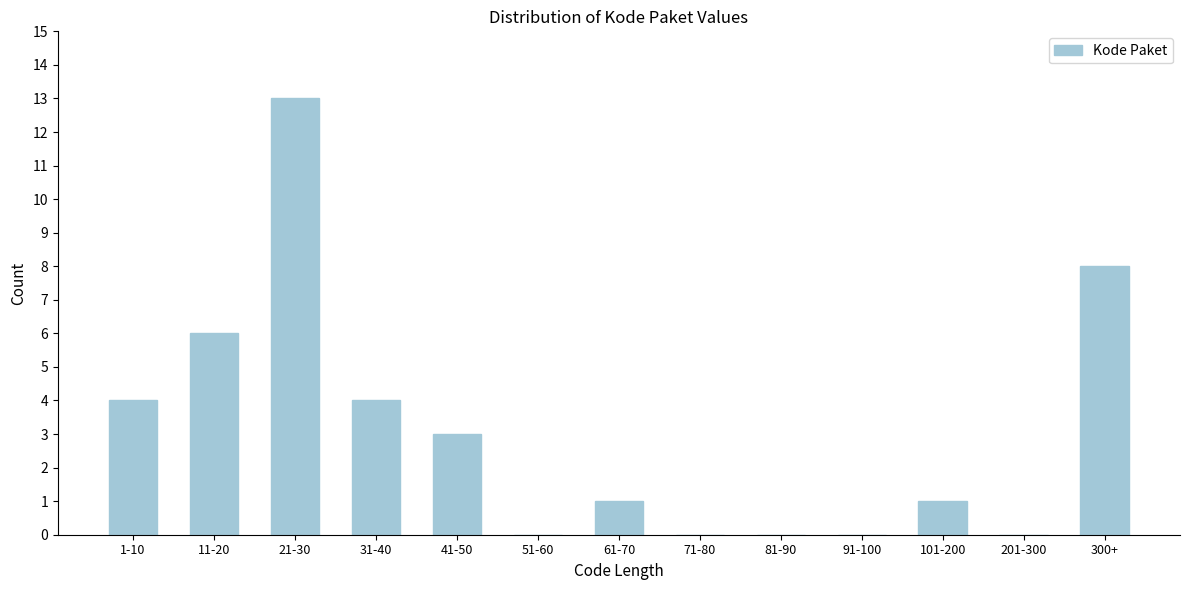

Reading left to right, extract all data points from this chart.

1-10=4	11-20=6	21-30=13	31-40=4	41-50=3	51-60=0	61-70=1	71-80=0	81-90=0	91-100=0	101-200=1	201-300=0	300+=8